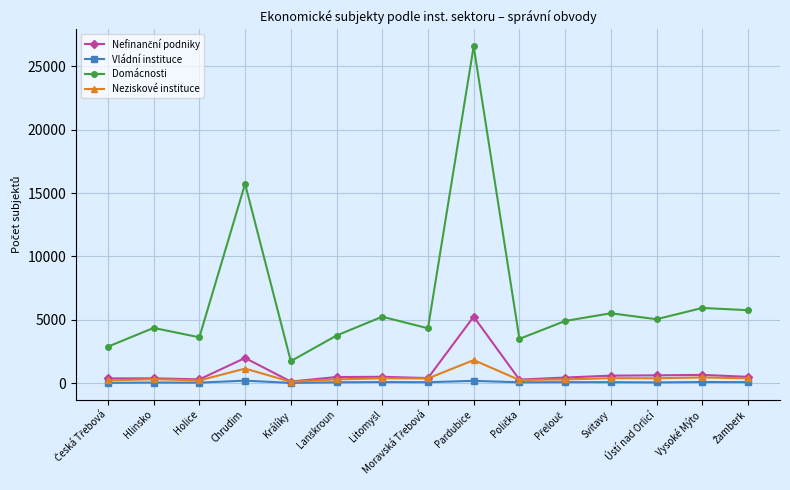

The value of Neziskové instituce at Pardubice is 1821. True or false?

True